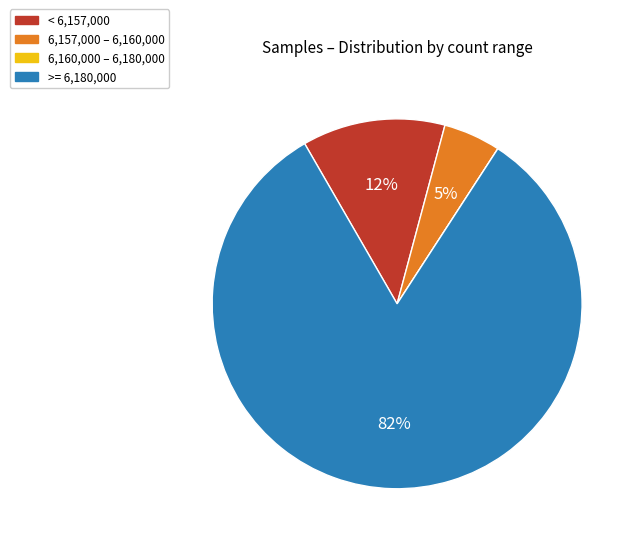

Approximately how many times larger is the value at 6,157,000 – 6,160,000 compared to < 6,157,000?

0.4